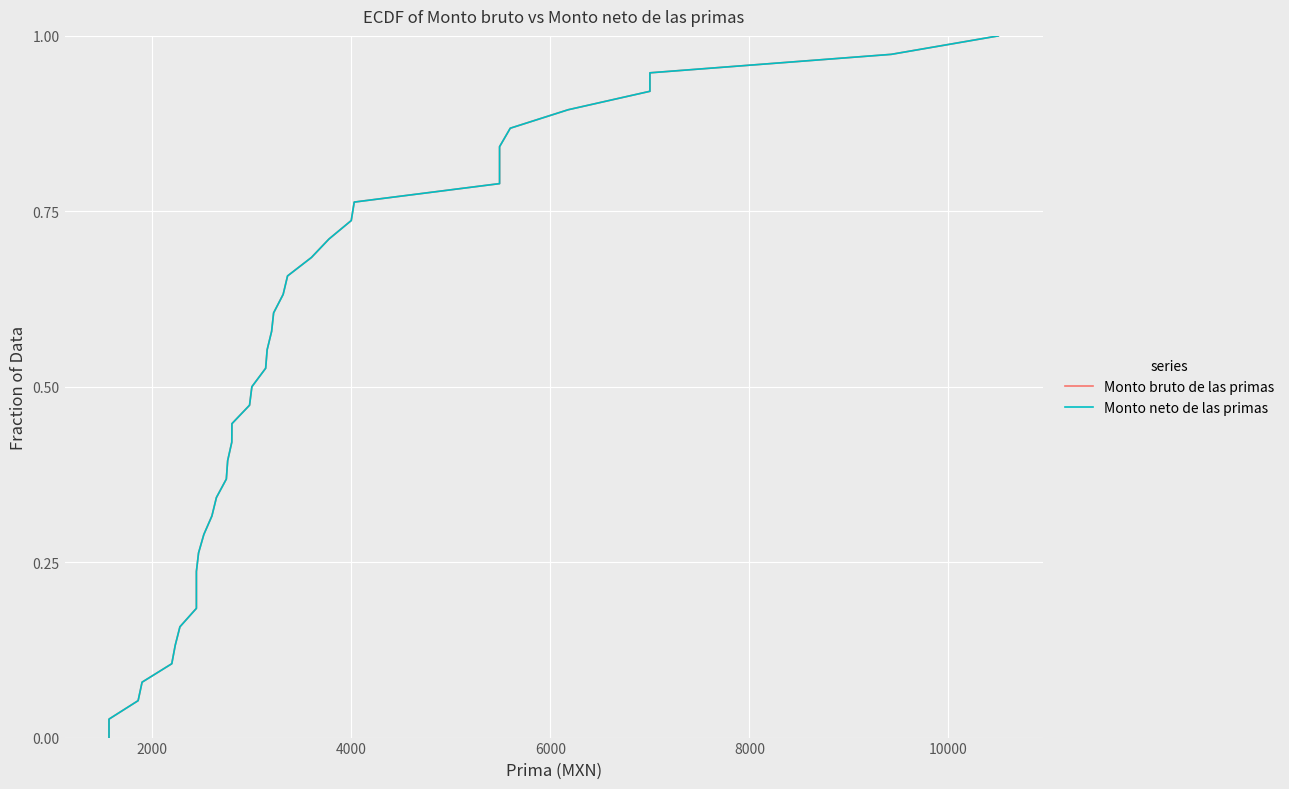

True or false: Monto bruto de las primas and Monto neto de las primas intersect in this chart.

False